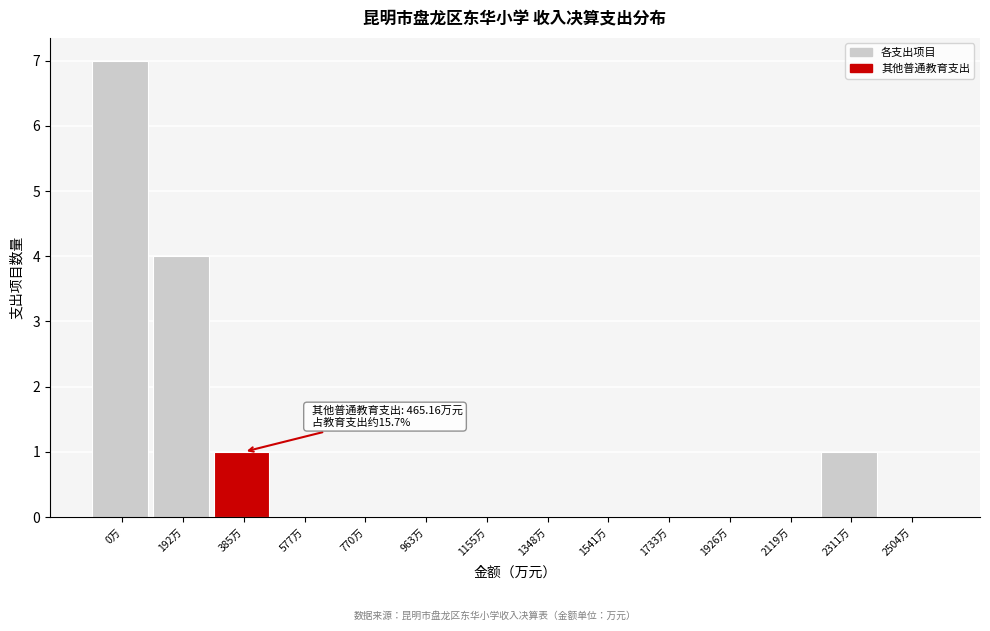

Reading left to right, transcribe all the data shown in this chart.

0万=7	192万=4	385万=1	577万=0	770万=0	963万=0	1155万=0	1348万=0	1541万=0	1733万=0	1926万=0	2119万=0	2311万=1	2504万=0